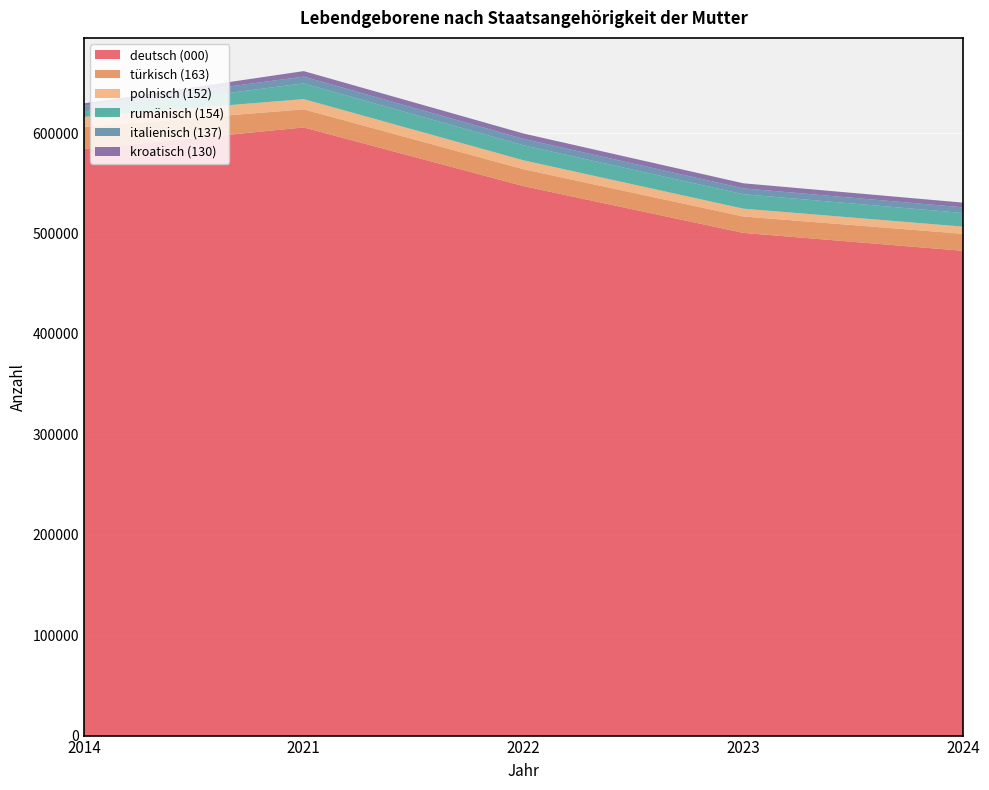

Reading left to right, list all the values displayed in this chart.

deutsch (000): 2014=584301	2021=605703	2022=547254	2023=500670	2024=482796
türkisch (163): 2014=21908	2021=18049	2022=16806	2023=16319	2024=16968
polnisch (152): 2014=9958	2021=10176	2022=8899	2023=7824	2024=7142
rumänisch (154): 2014=5551	2021=15644	2022=14945	2023=14388	2024=13599
italienisch (137): 2014=5568	2021=6754	2022=6371	2023=5823	2024=5622
kroatisch (130): 2014=2401	2021=5478	2022=5357	2023=5052	2024=4680